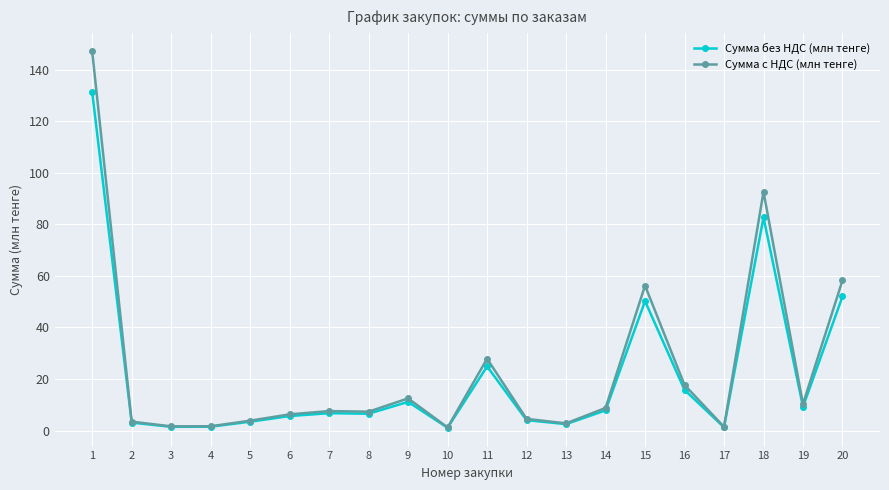

How many distinct data groups are displayed?

2